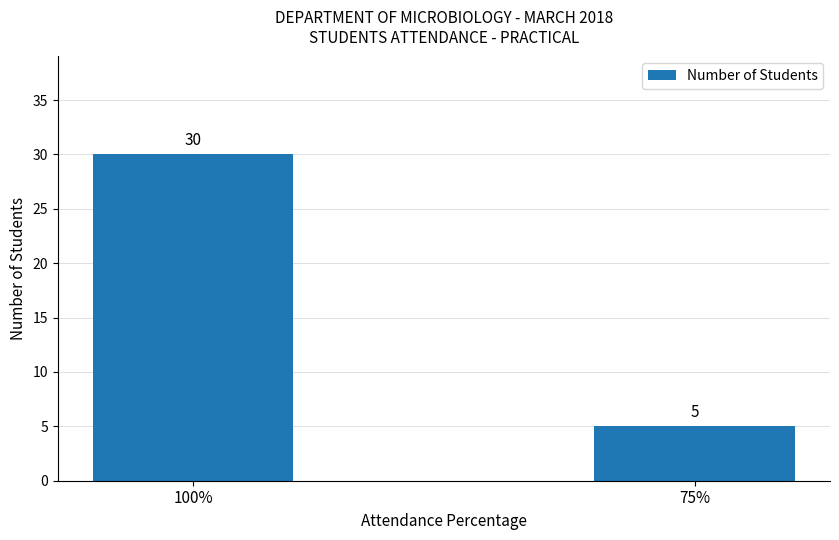

What is the difference between the maximum and minimum values?

25